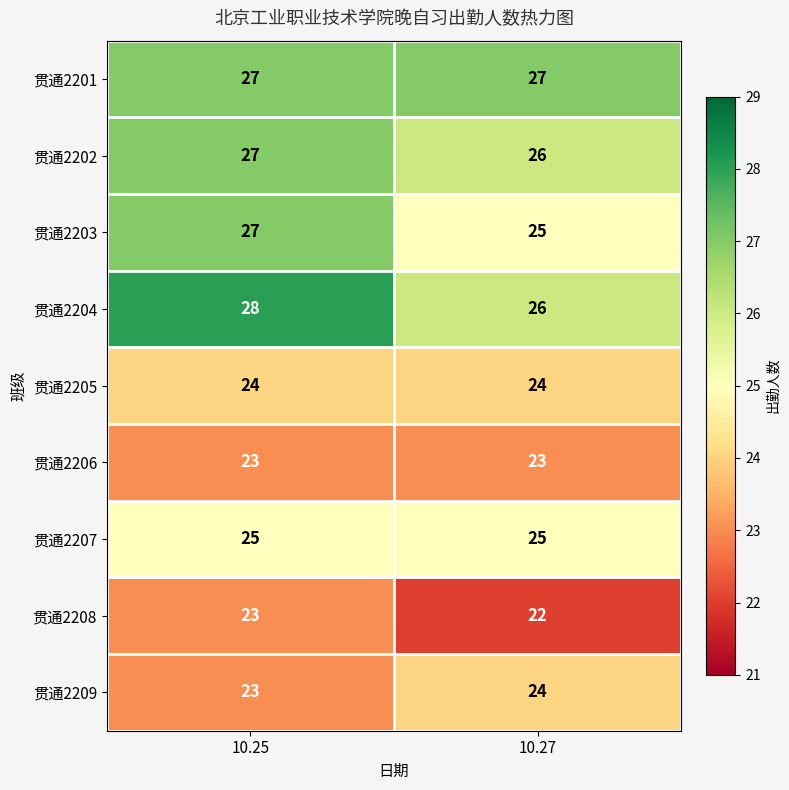

Reading right to left, extract all data points from this chart.

贯通2201: 10.27=27	10.25=27
贯通2202: 10.27=26	10.25=27
贯通2203: 10.27=25	10.25=27
贯通2204: 10.27=26	10.25=28
贯通2205: 10.27=24	10.25=24
贯通2206: 10.27=23	10.25=23
贯通2207: 10.27=25	10.25=25
贯通2208: 10.27=22	10.25=23
贯通2209: 10.27=24	10.25=23